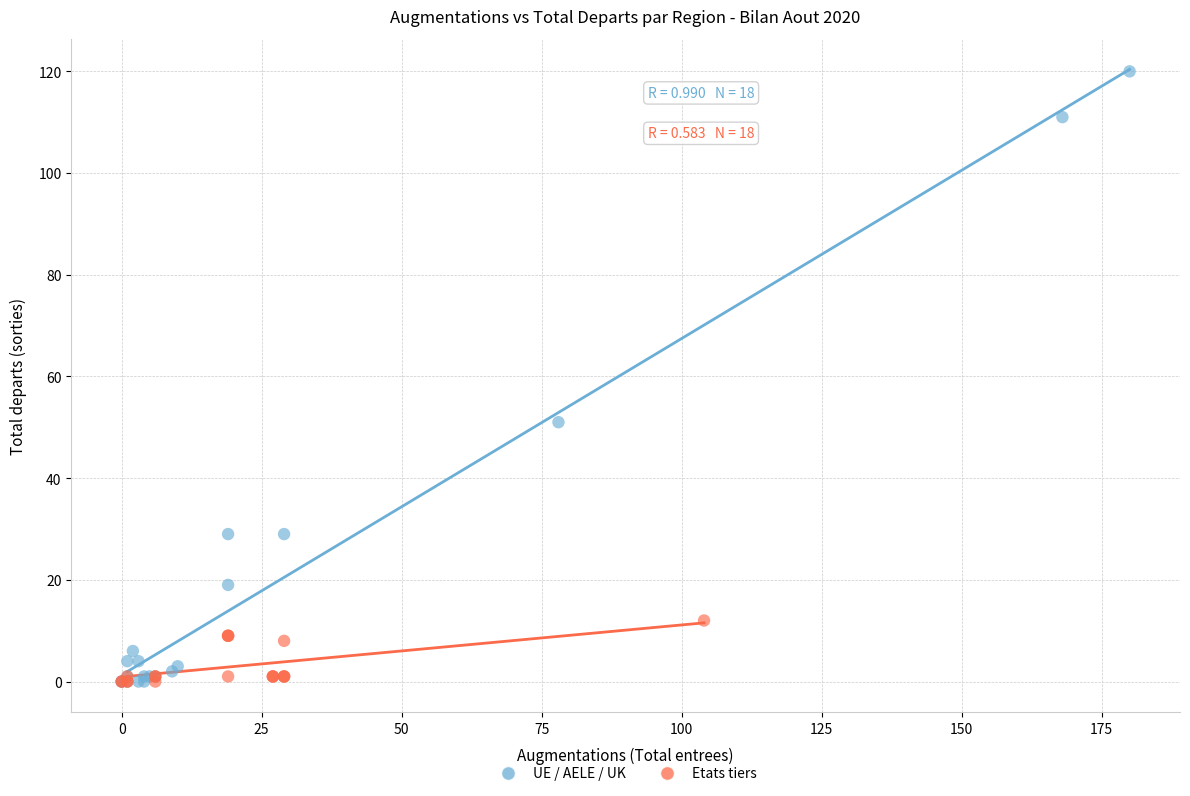

Which series reaches the maximum Y coordinate?

UE / AELE / UK